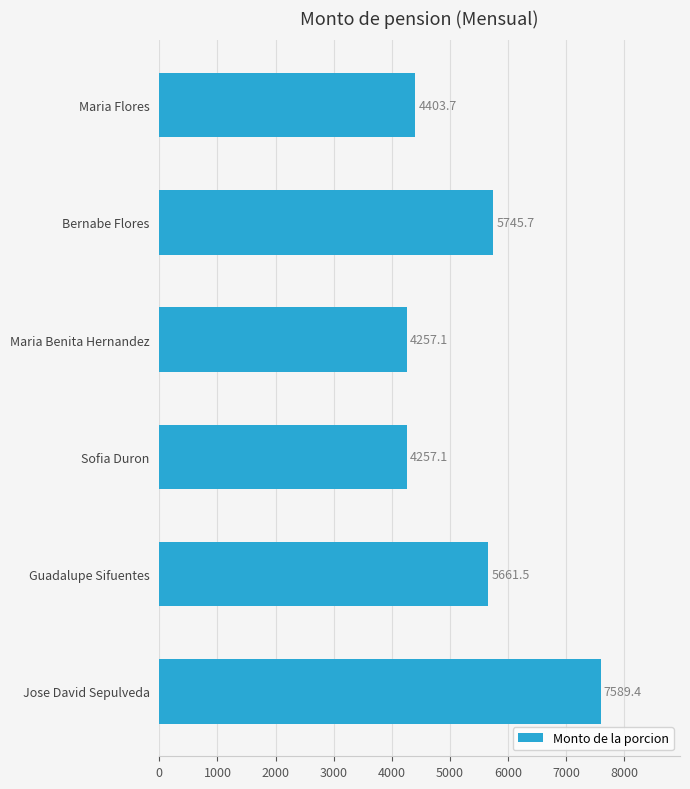

How many data points are above 5661?

3